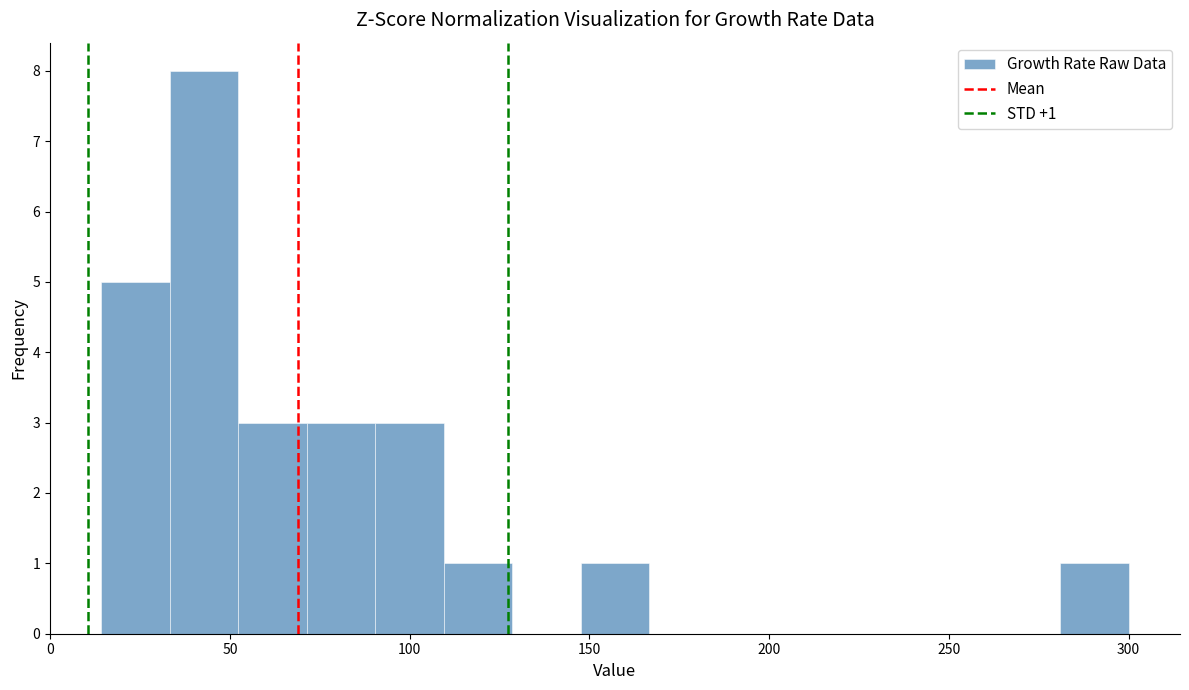

Around what value on the x-axis is the tallest bar? Give the approximate position of its centre, as read against the axis.

45